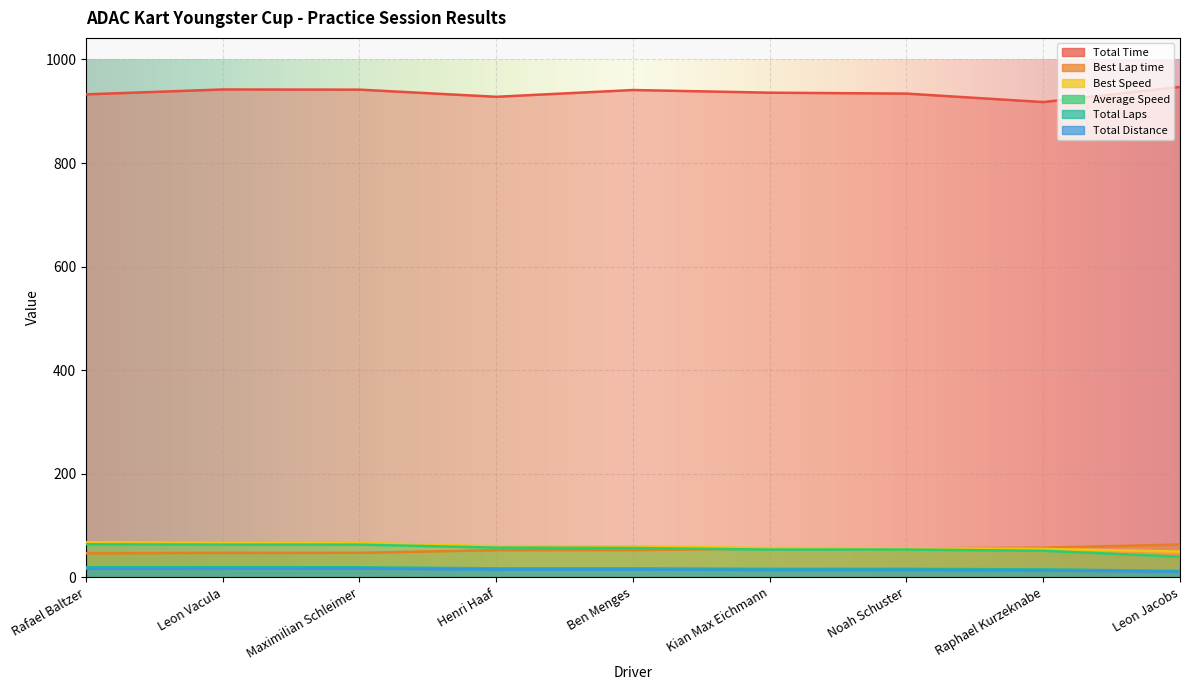

What is the difference between the maximum and minimum values in the Average Speed series?

24.0